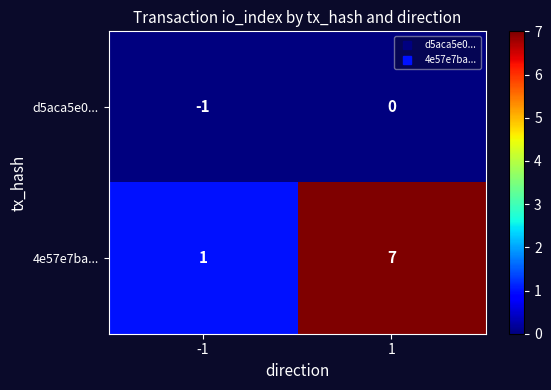

Which series has the largest range (max minus min)?

4e57e7ba...